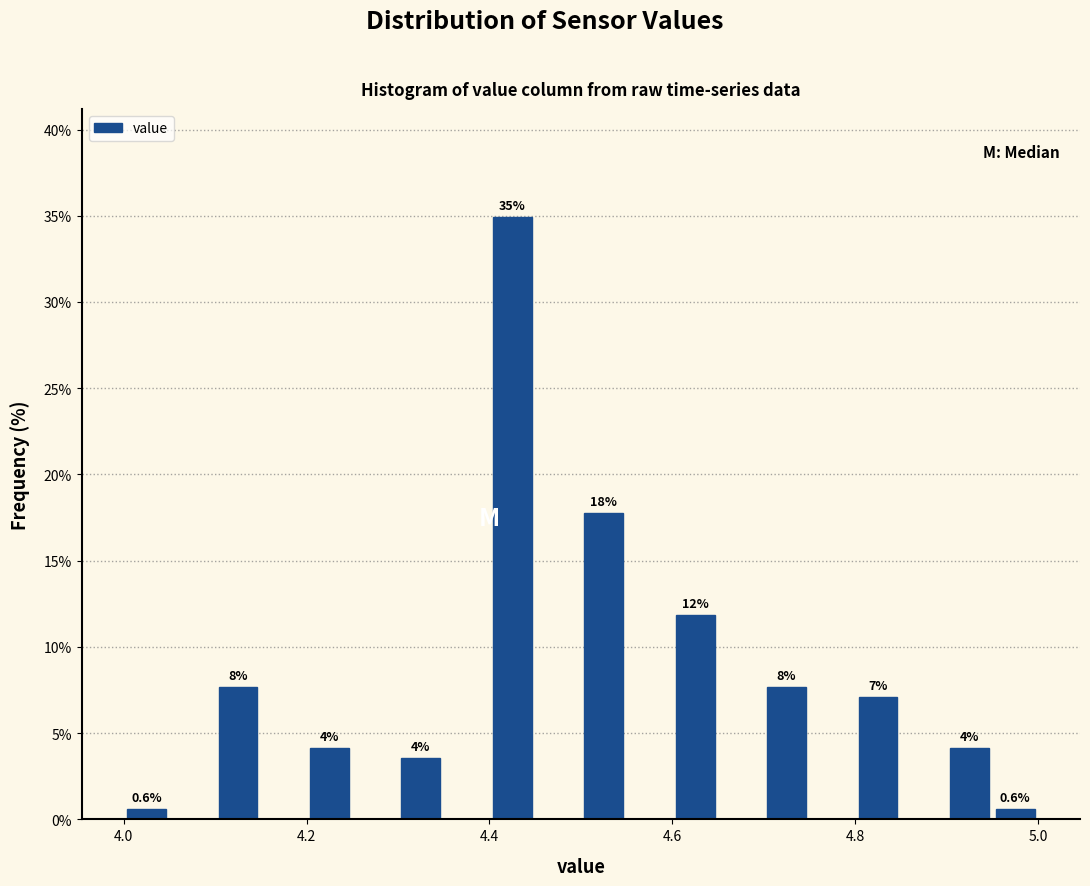

Read against the x-axis, roughly where is the centre of the tallest bar?

4.42